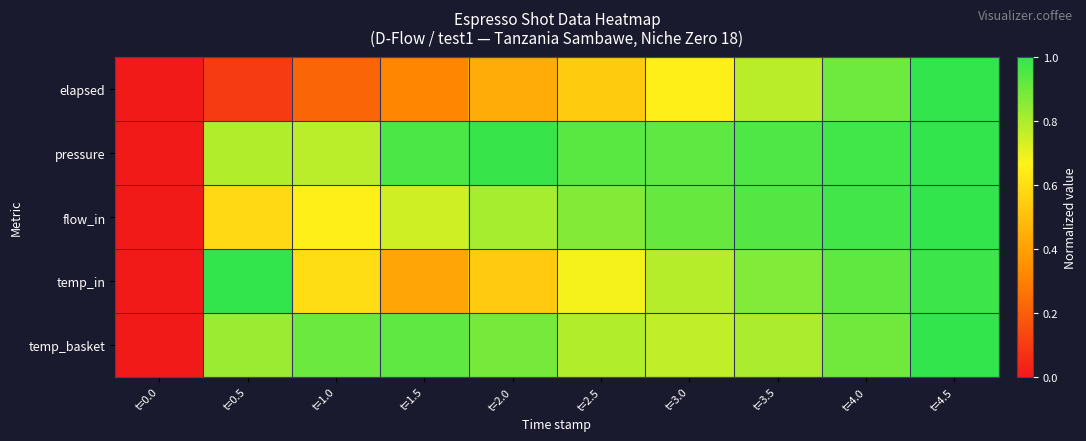

At how many categories does at least one series exceed 0?

9